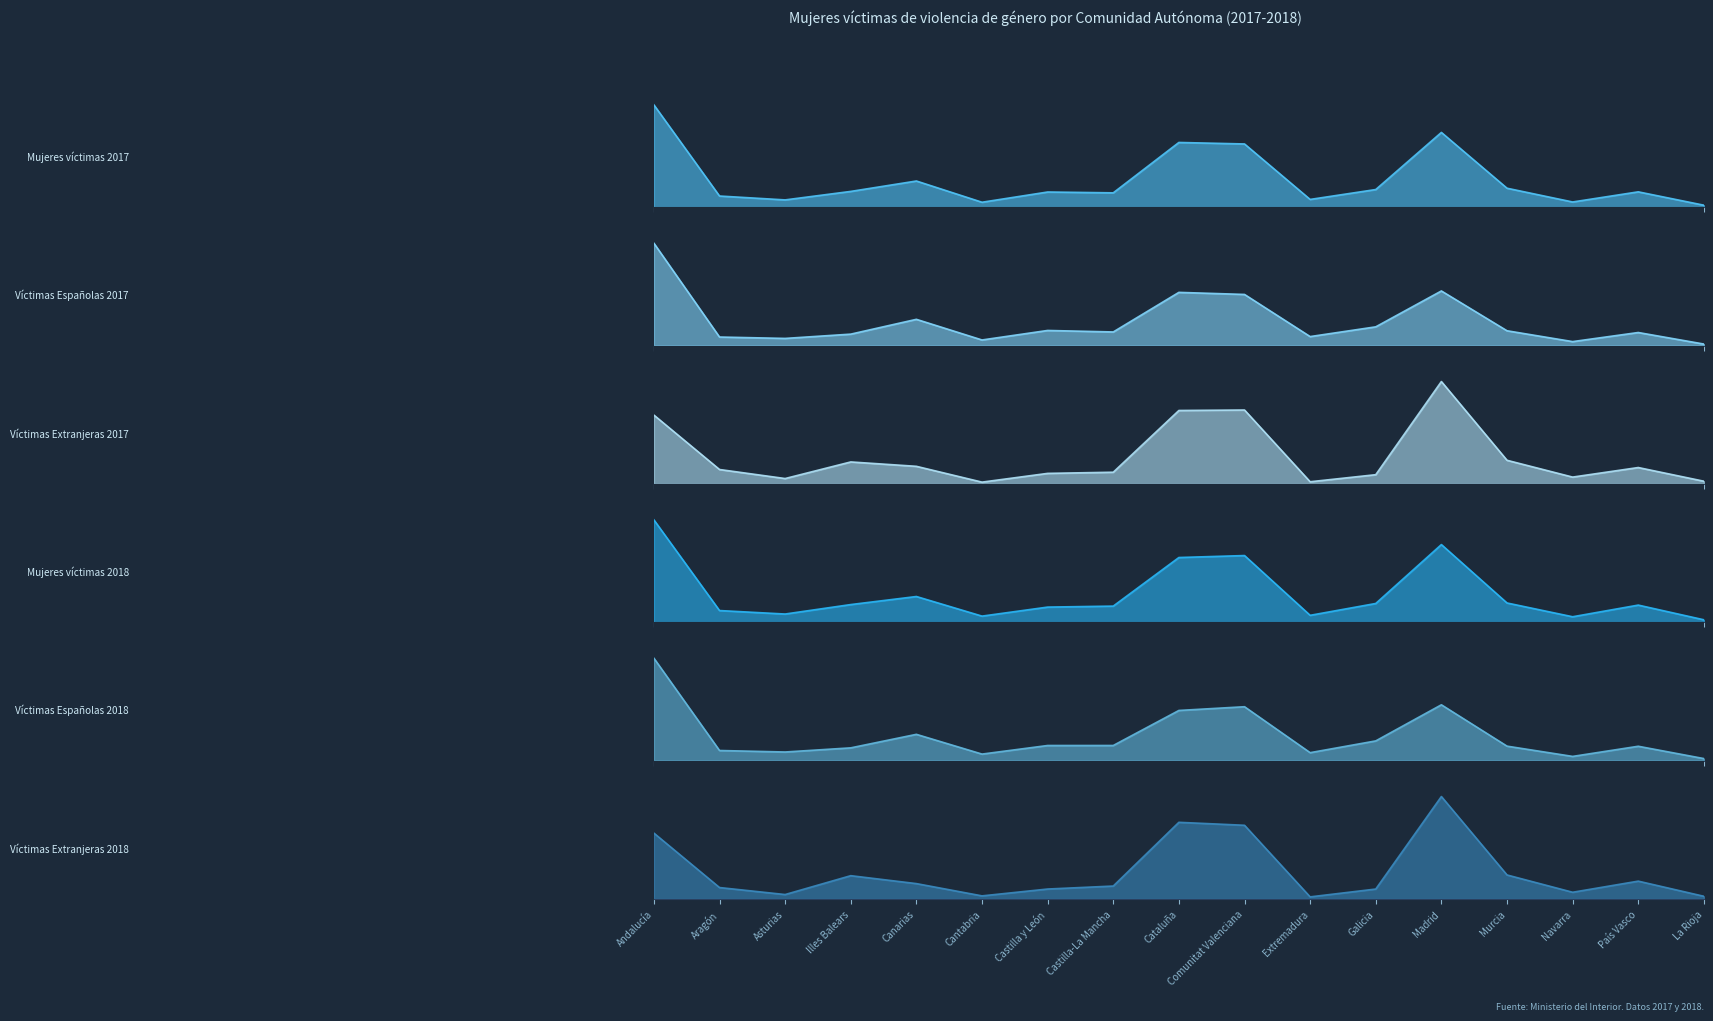

Where is the first local minimum for Víctimas Españolas 2017?

Asturias